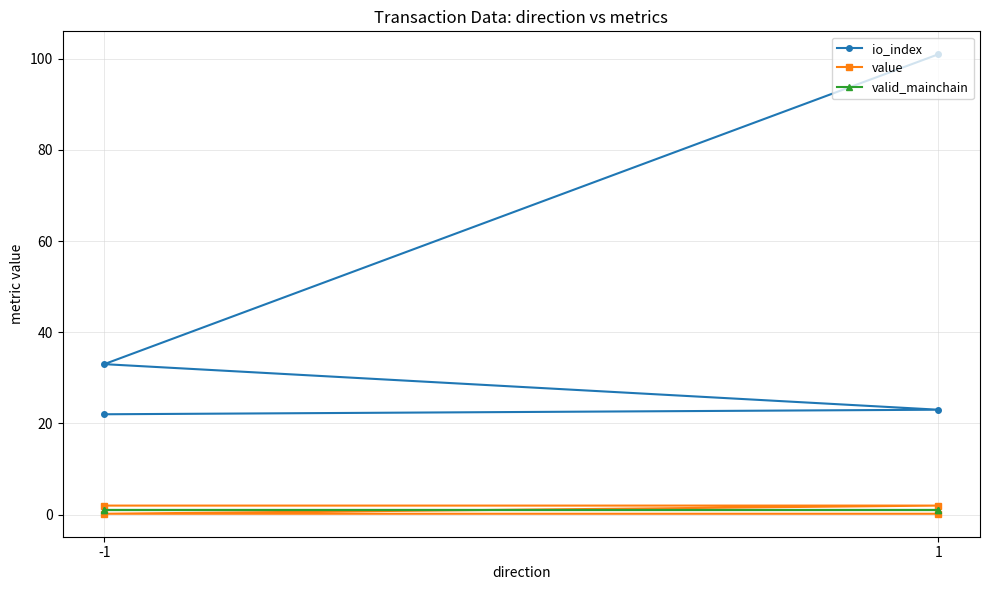

True or false: io_index and value cross at least once.

False